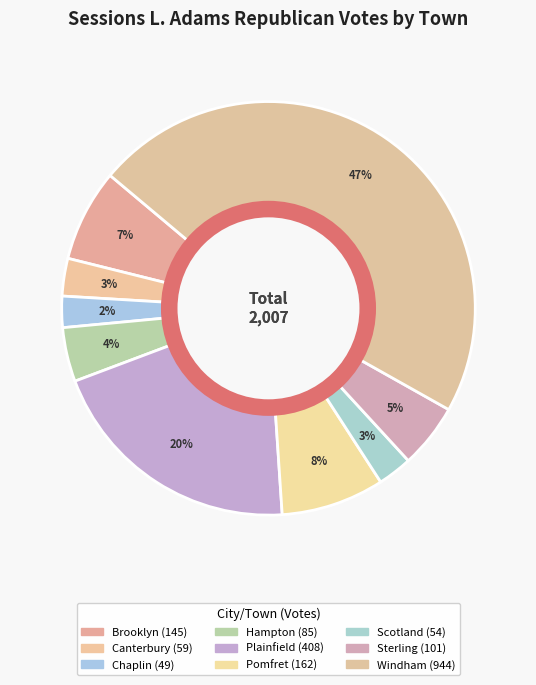

How many segments does this pie chart have?

9